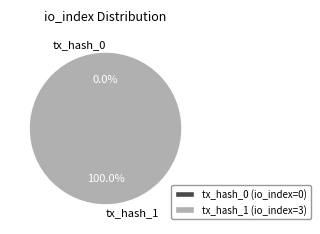

The tx_hash_0 slice represents 11% of the pie. True or false?

False